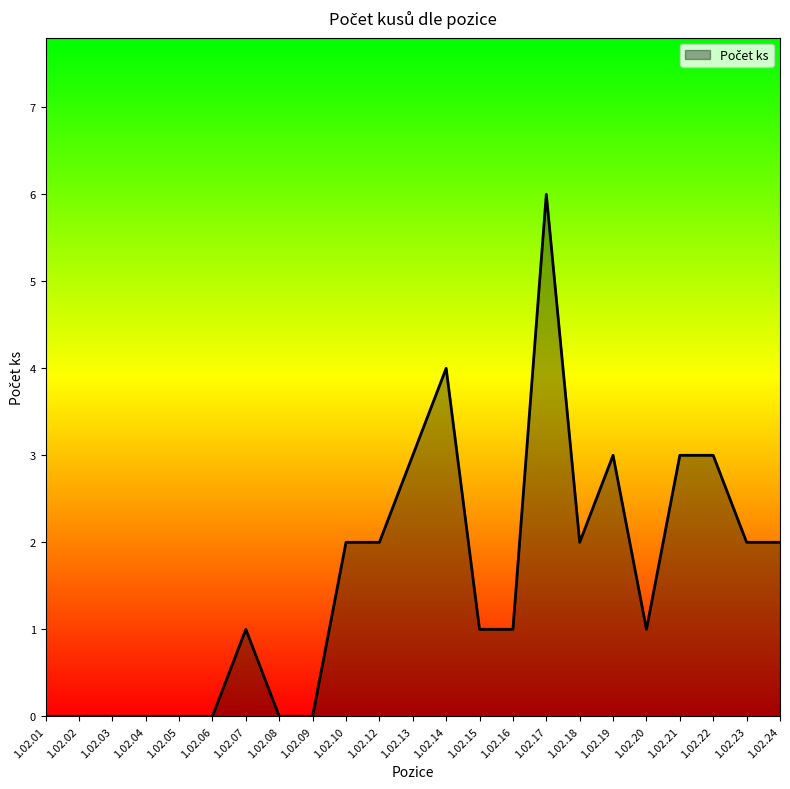

True or false: the data has more than 2 interior local peaks.

True